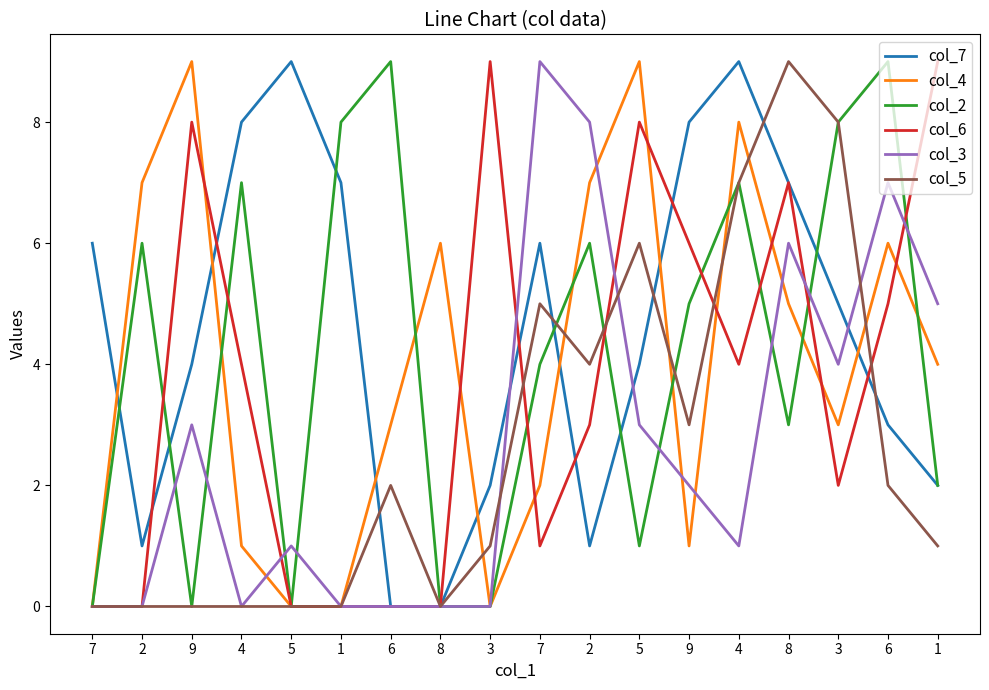

Between 5 and 4, which series saw the biggest shift?

col_4